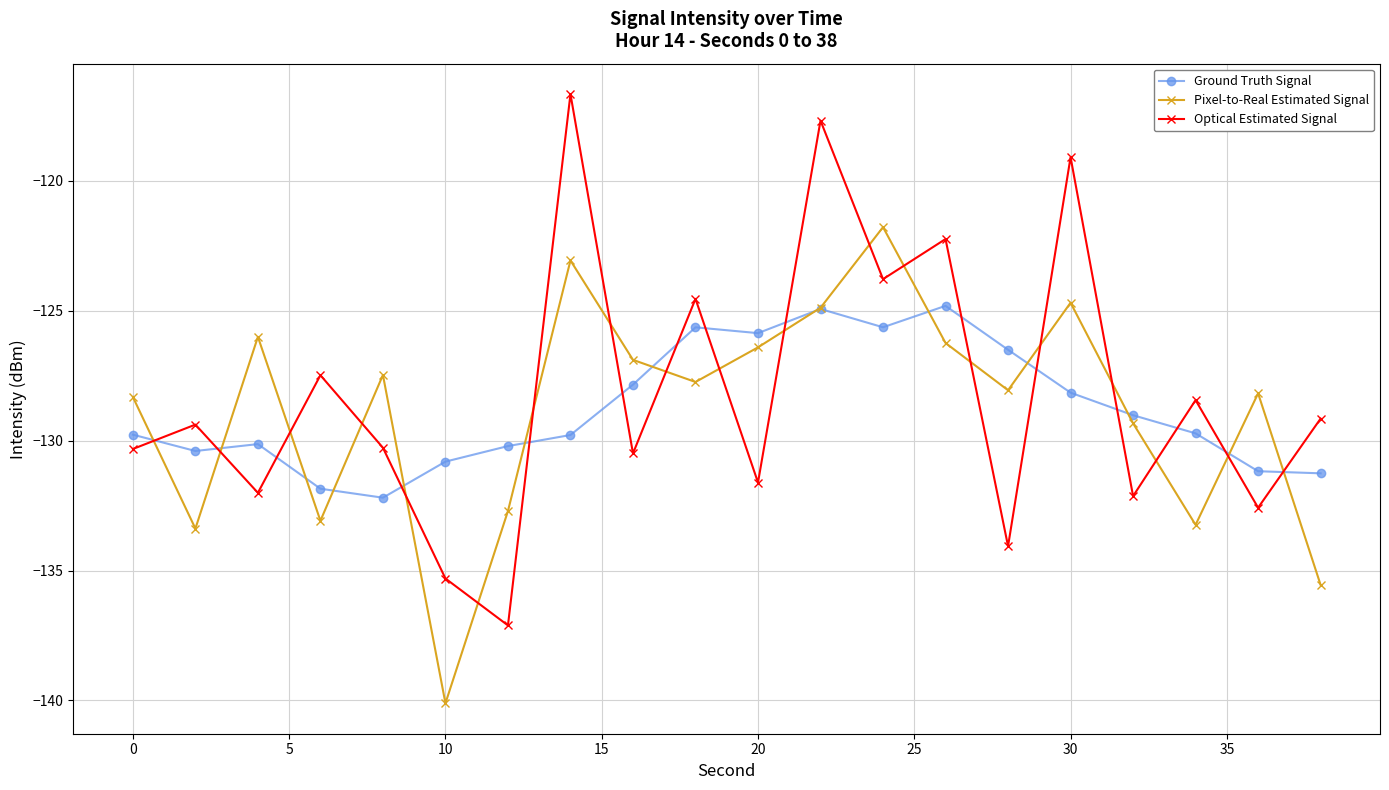

True or false: Optical Estimated Signal and Ground Truth Signal intersect in this chart.

True